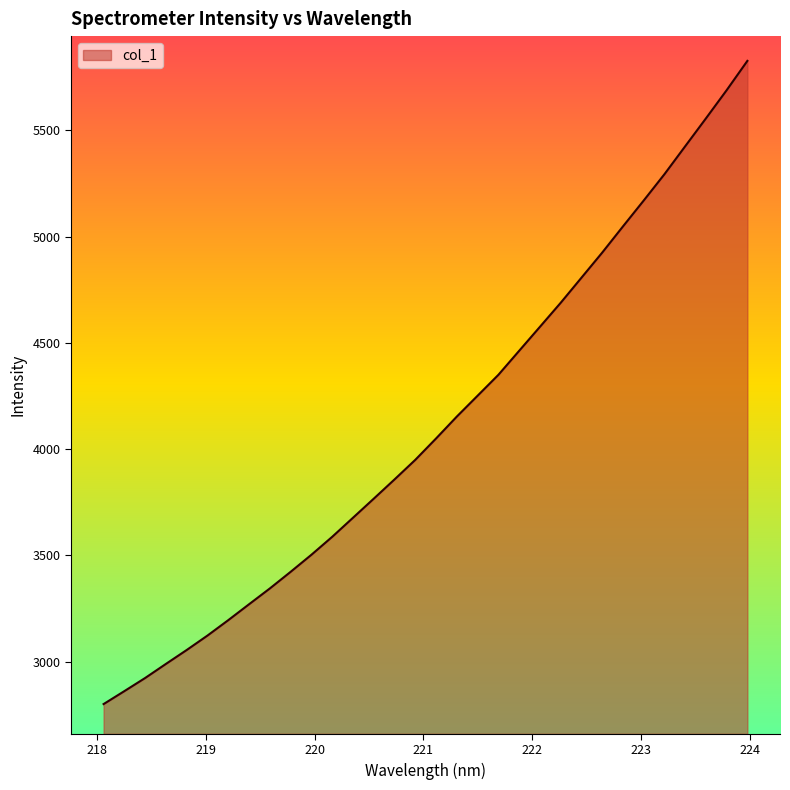

What is the difference between the maximum and minimum values?

3027.5